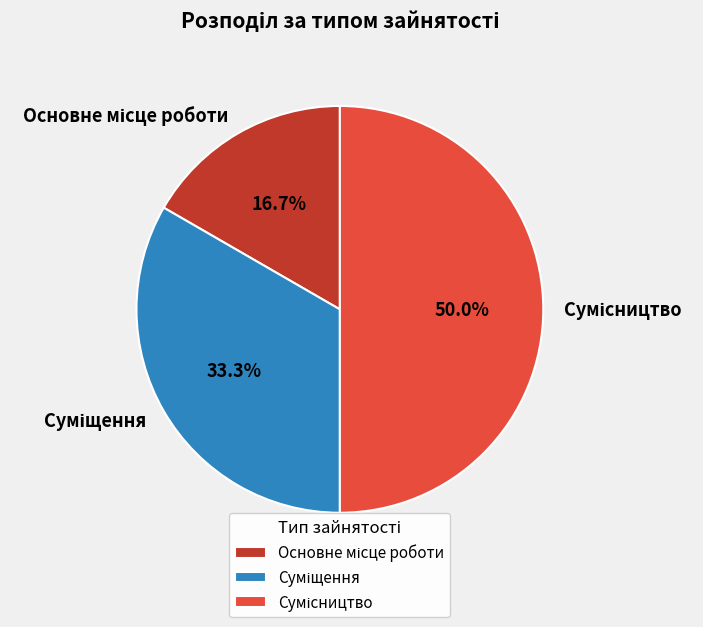

Which slice is the smallest?

Основне місце роботи